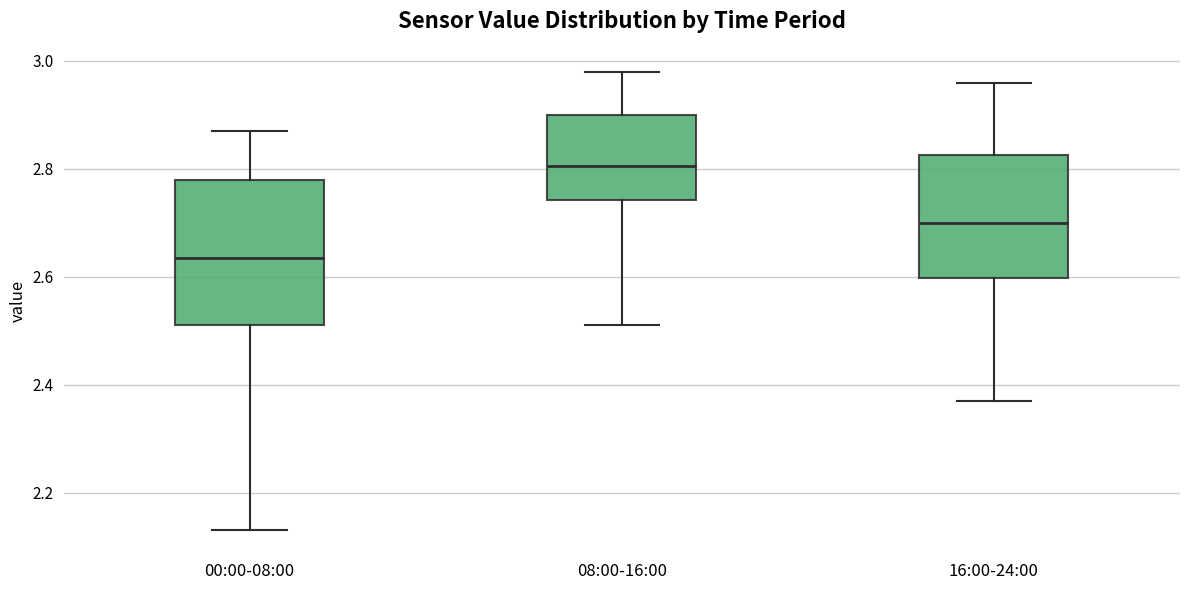

Where is the lower edge of the box for 16:00-24:00 on the y-axis? The values are not printed on the chart, so give them approximately, as read against the axis.

2.60